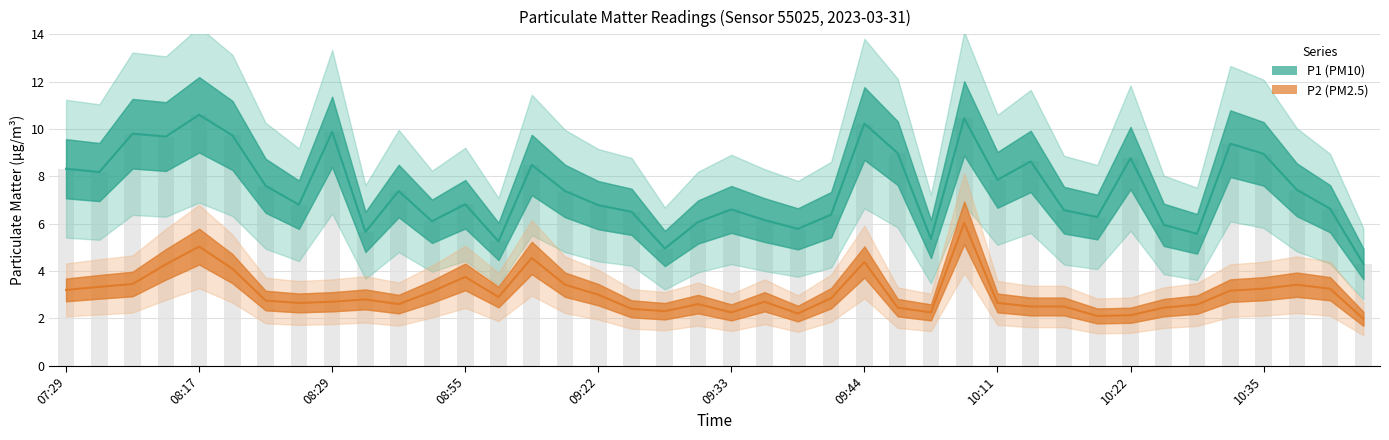

At which category does the chart reach its minimum across all series?

39